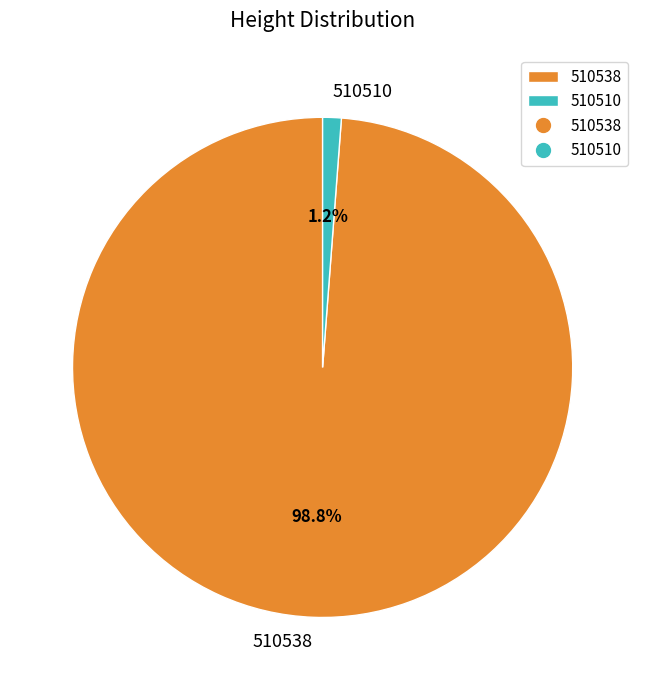

How many slices are in this pie chart?

2